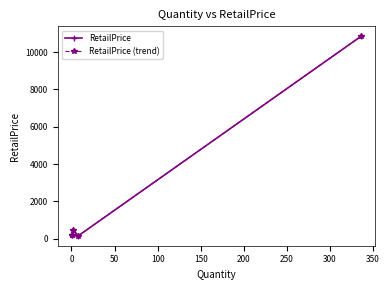

In RetailPrice, how many points are higher than both neighbors (excluding endpoints)?

1